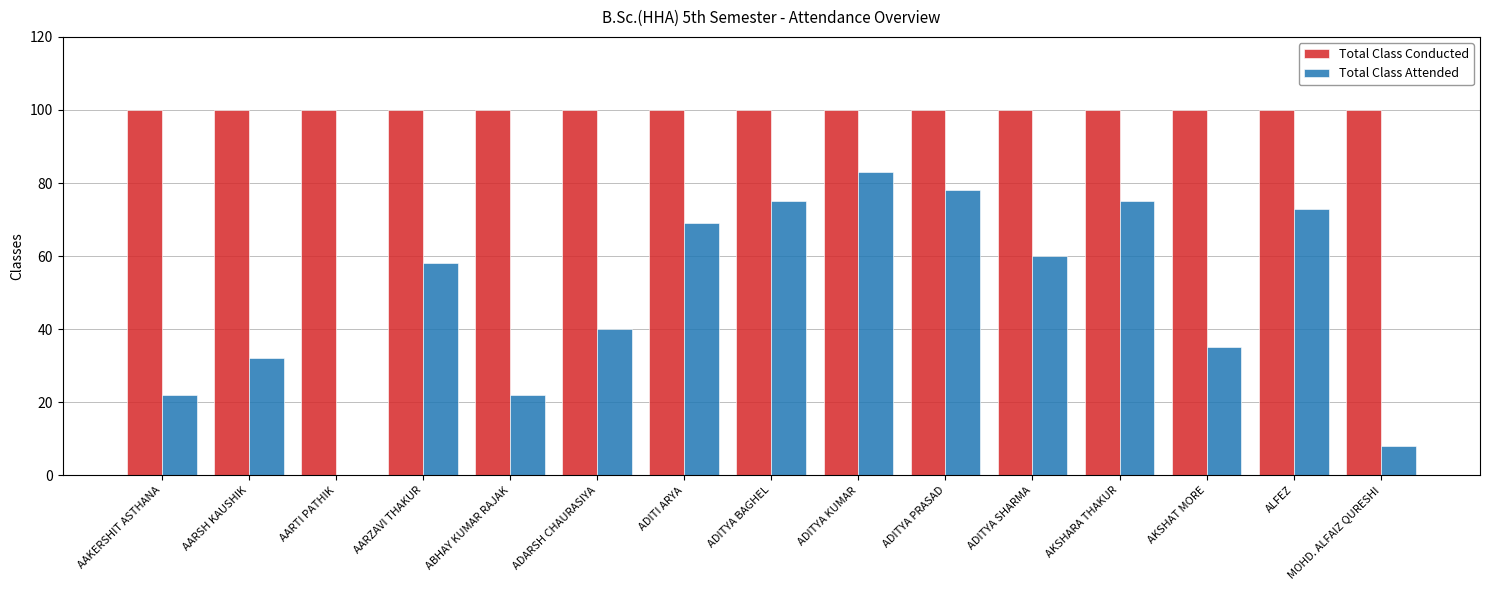

What is the highest value of the Total Class Attended series?

83